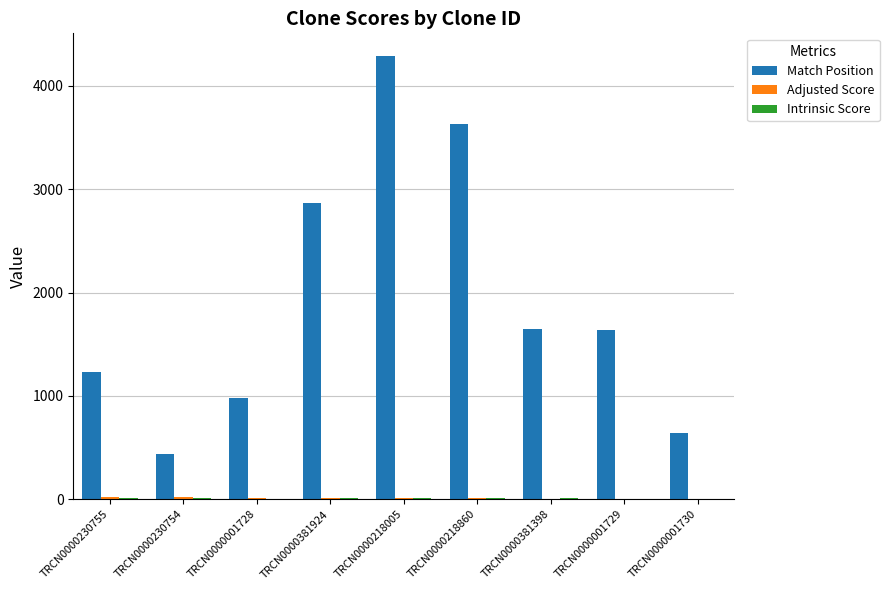

Between TRCN0000230754 and TRCN0000218005, which series saw the biggest shift?

Match Position